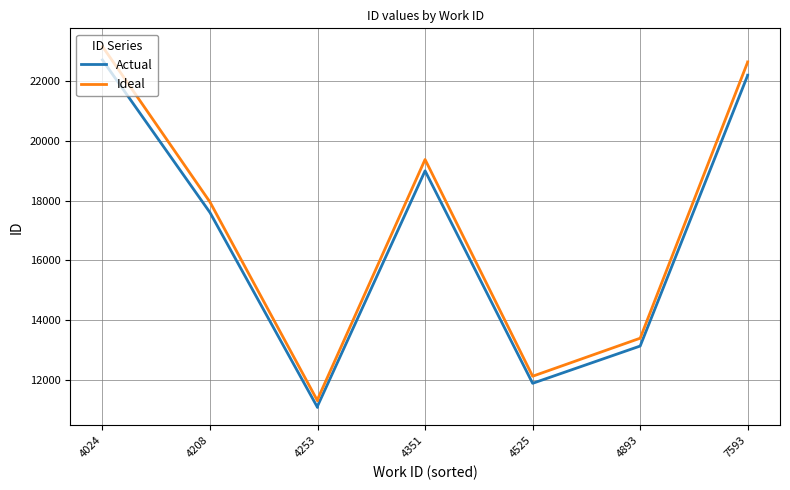

True or false: Actual has more than 0 interior local peaks.

True